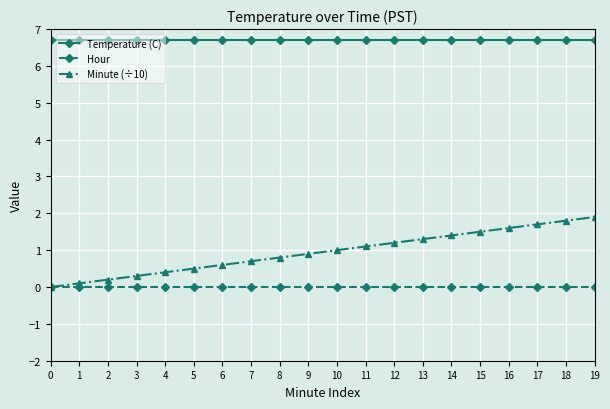

What is the greatest value displayed?

6.7